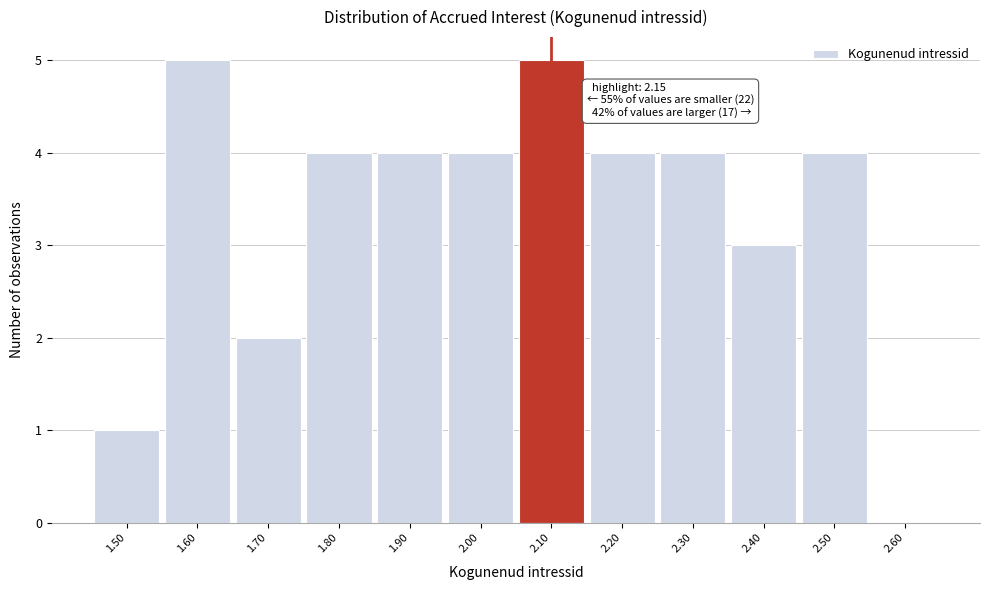

Reading left to right, transcribe all the data shown in this chart.

1.50=1	1.60=5	1.70=2	1.80=4	1.90=4	2.00=4	2.10=5	2.20=4	2.30=4	2.40=3	2.50=4	2.60=0